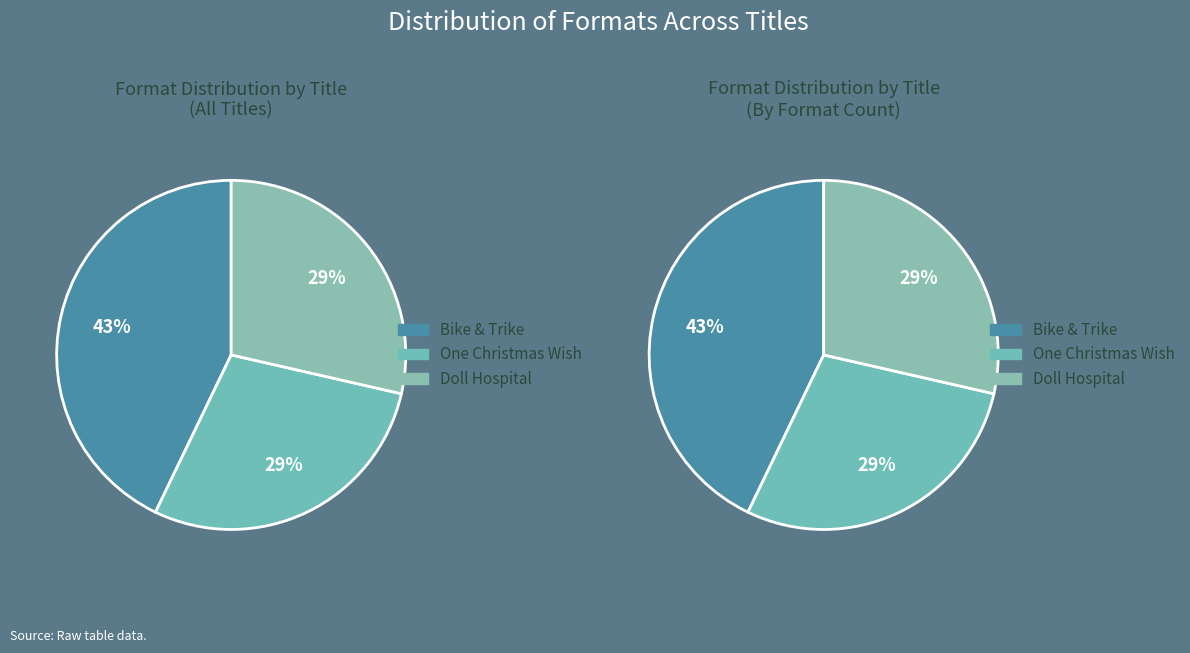

To the nearest percent, what portion does One Christmas Wish represent?

29%